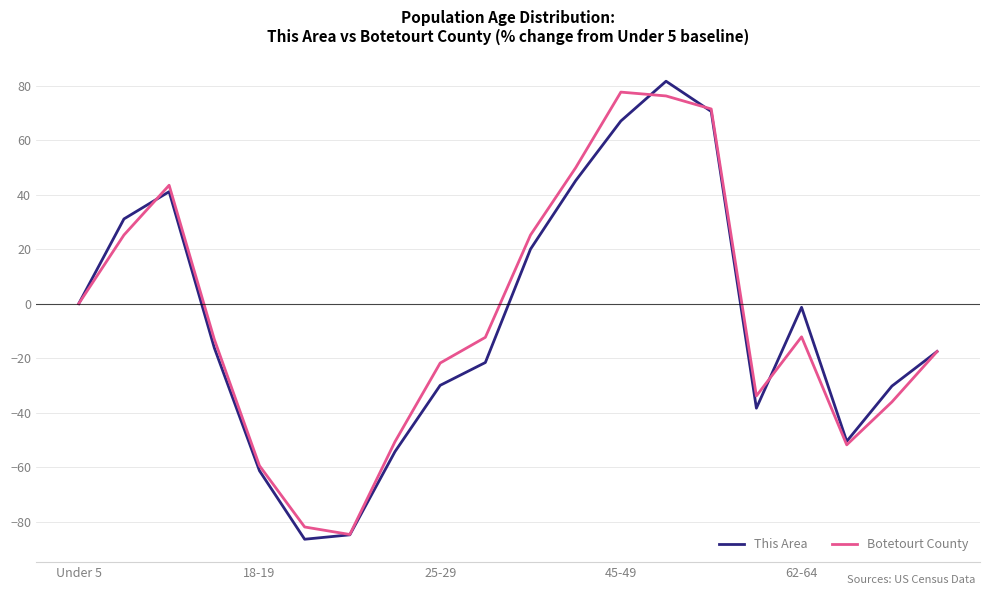

Which series has the widest spread of values?

This Area